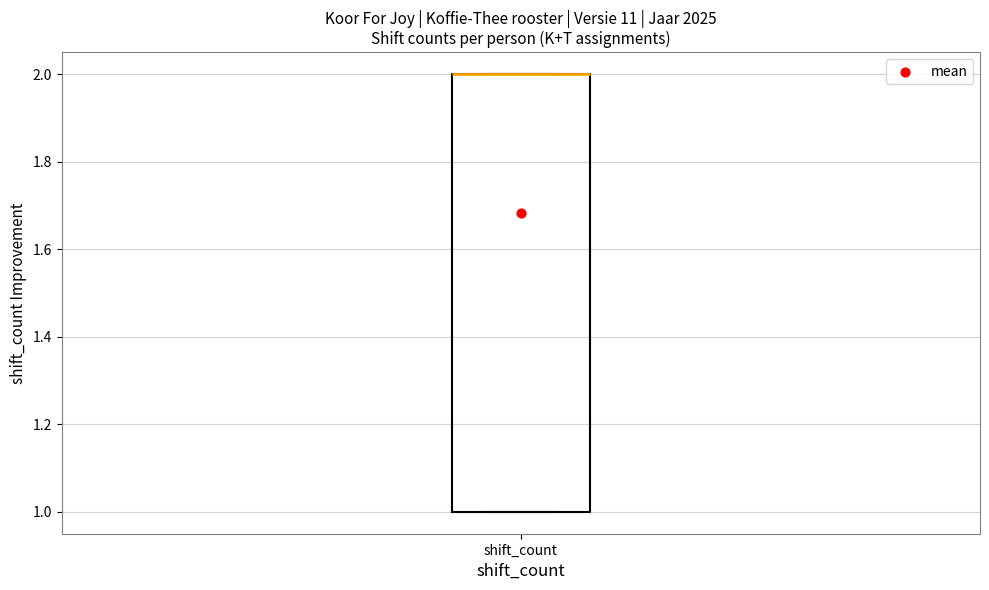

Where is the upper edge of the box for shift_count on the y-axis? The values are not printed on the chart, so give them approximately, as read against the axis.

2